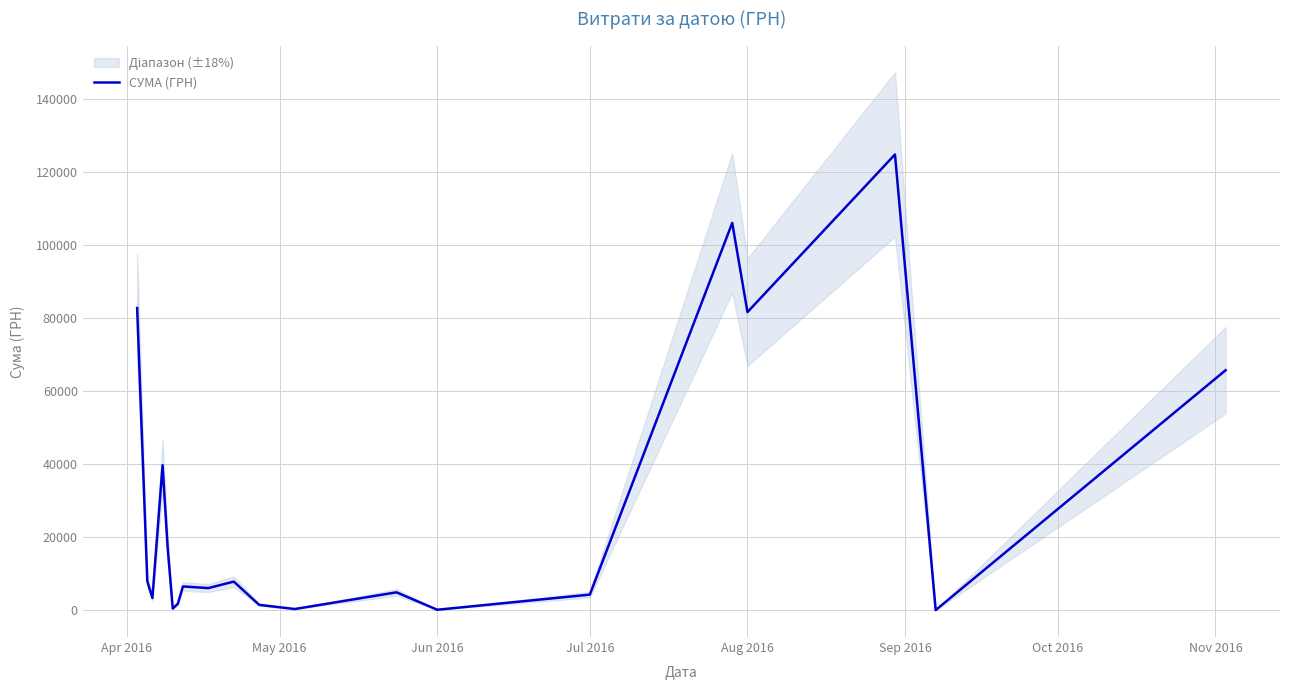

Count the number of values greater than 6561.

10